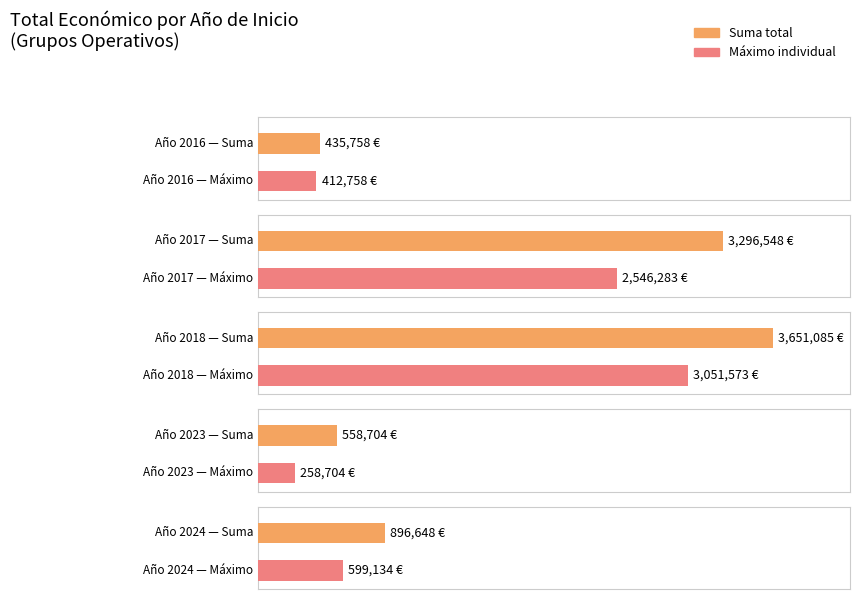

Which has a higher value, 2023 or 2018?

2018